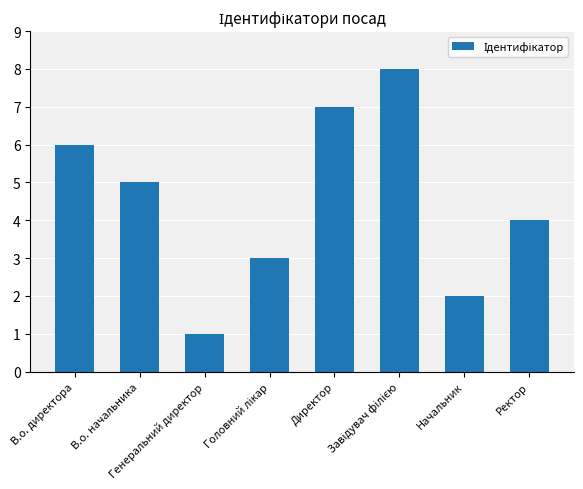

What is the greatest value displayed?

8